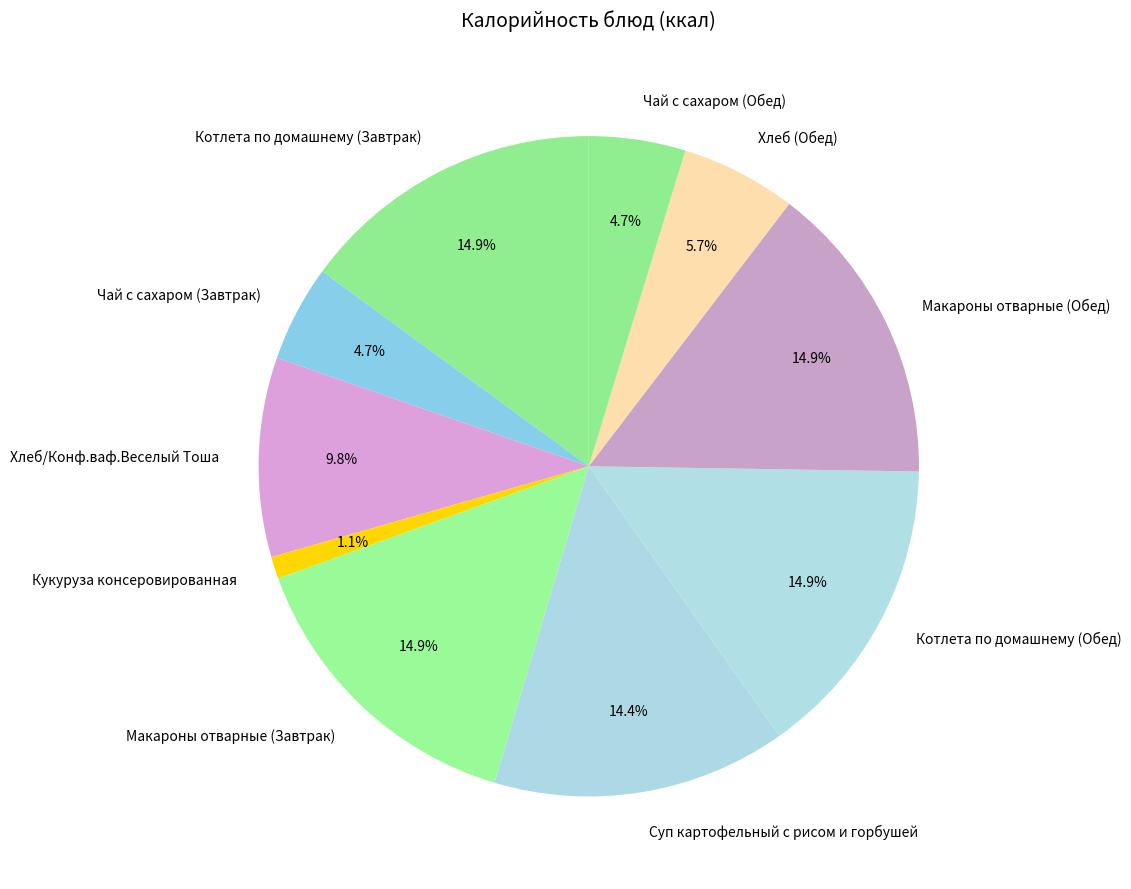

To the nearest percent, what percentage of the pie is Суп картофельный с рисом и горбушей?

14%